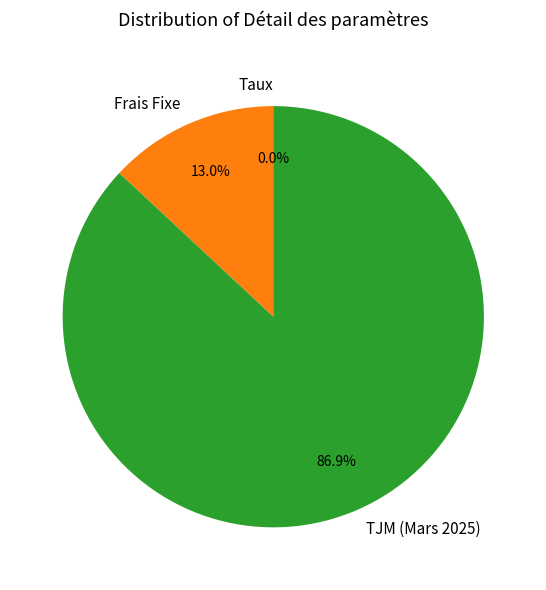

Which slice represents more than half of the pie?

TJM (Mars 2025)